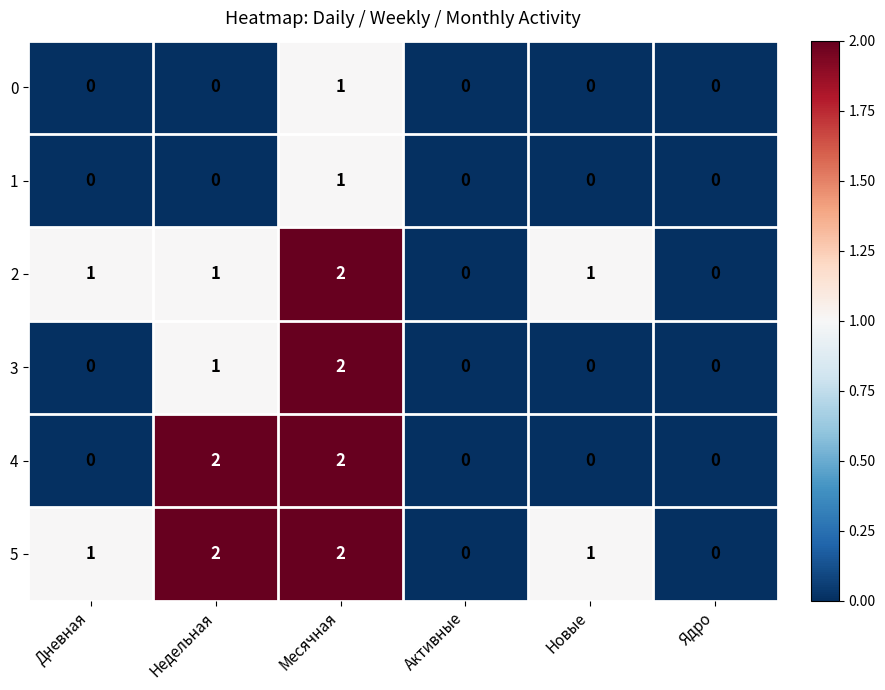

Count the 0 values in the range 0 to 1.

6